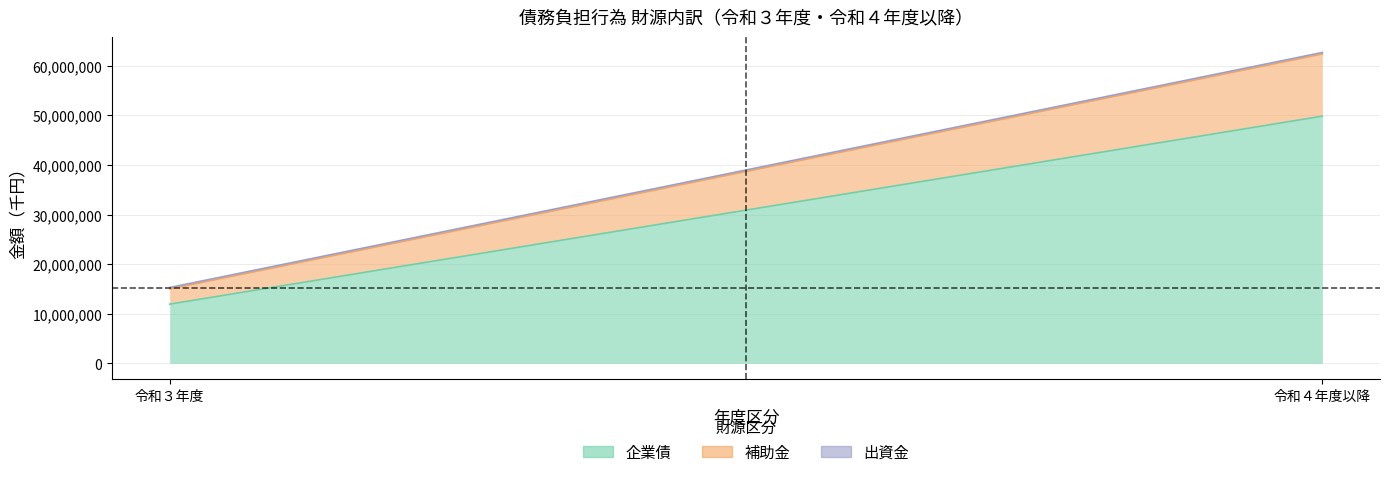

Count the number of categories in the chart.

2